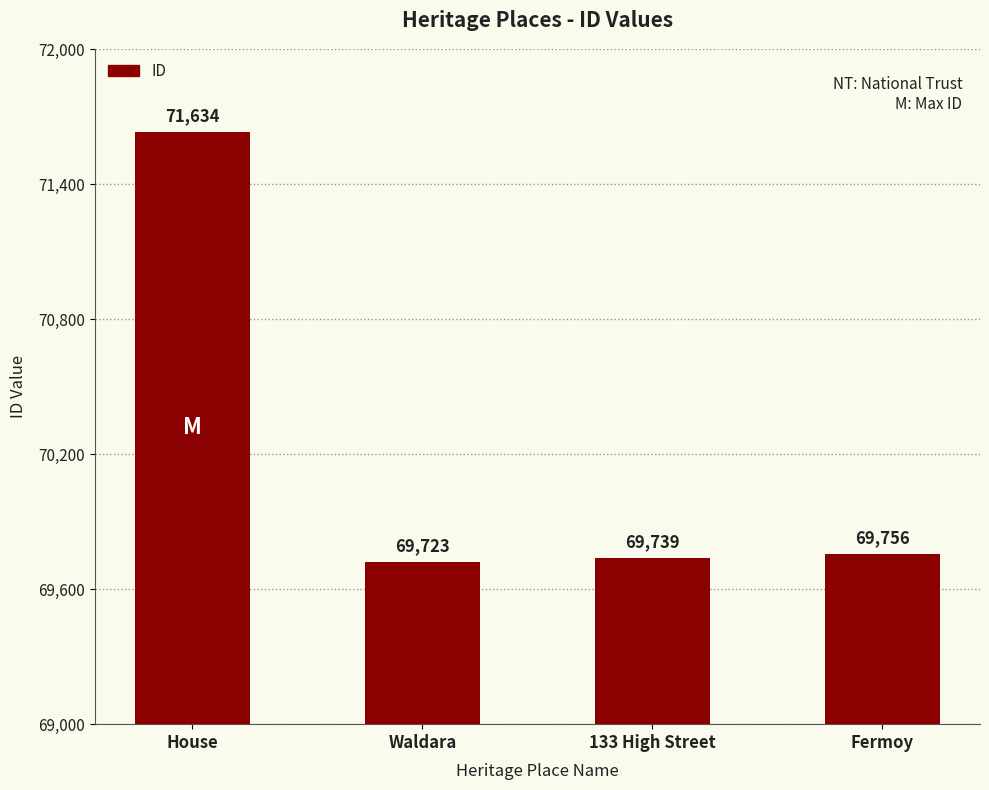

What is the change in value from House to 133 High Street?

-1895